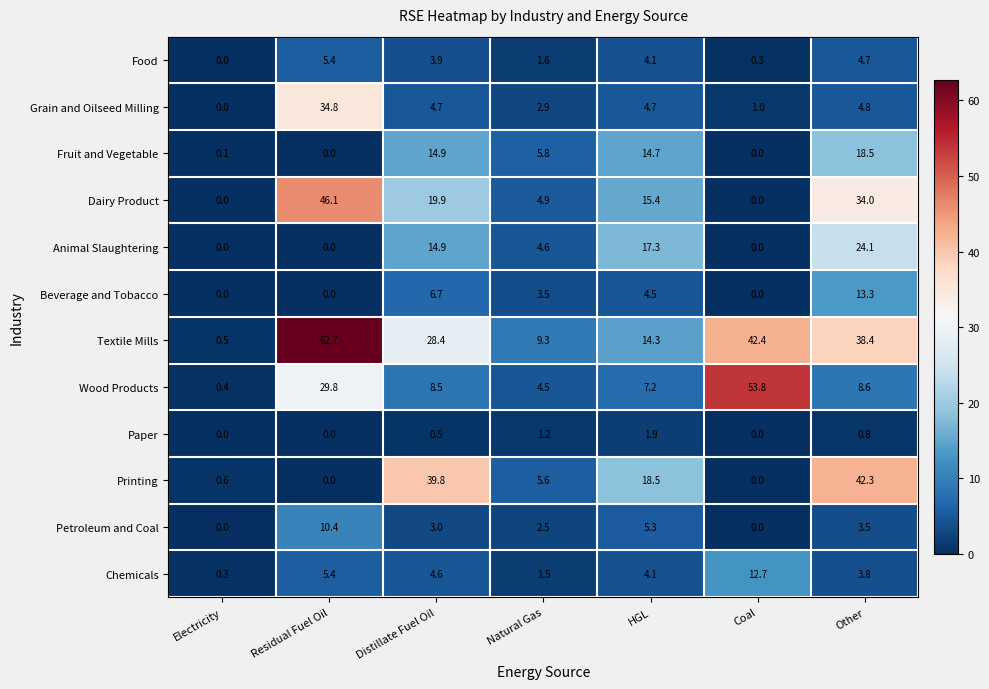

How many series are shown in this chart?

12